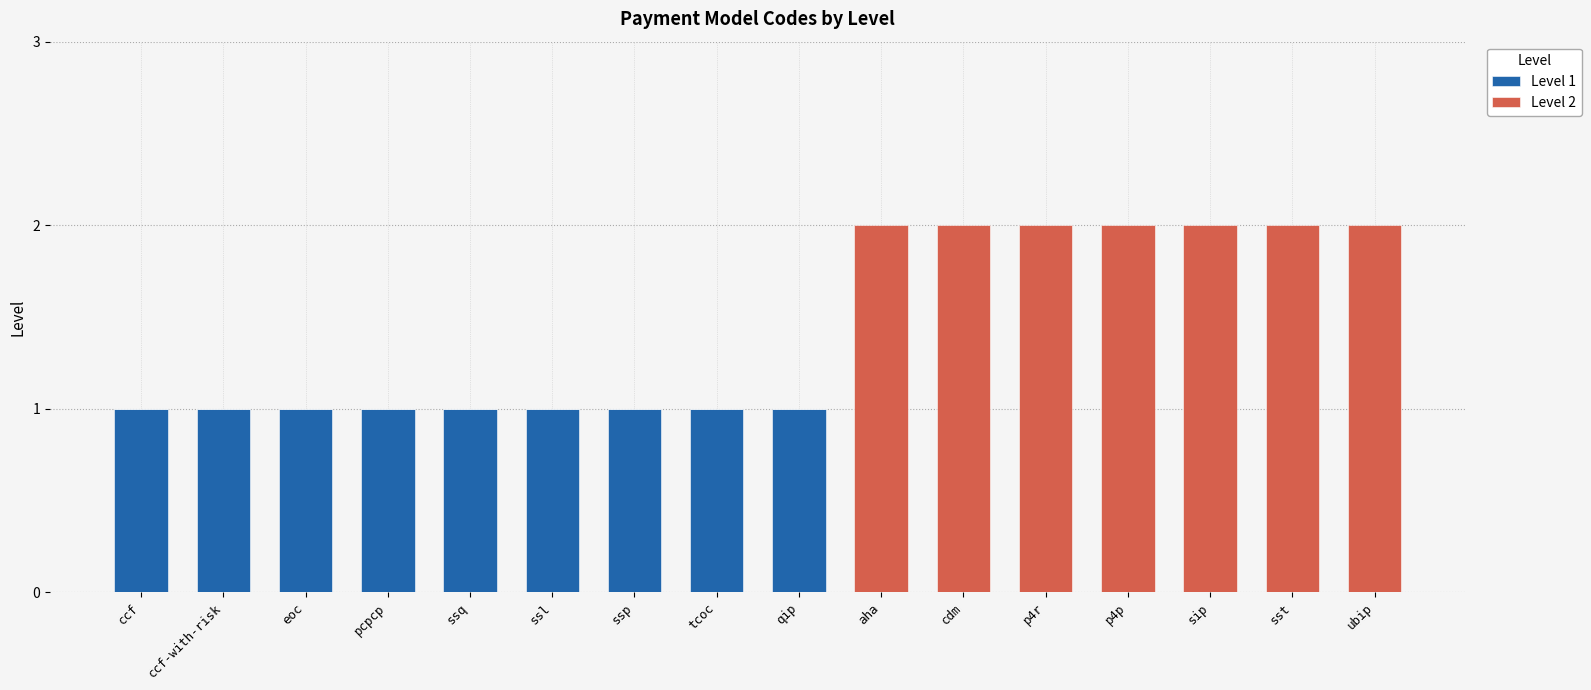

The value of Level 1 at pcpcp is 1. True or false?

True